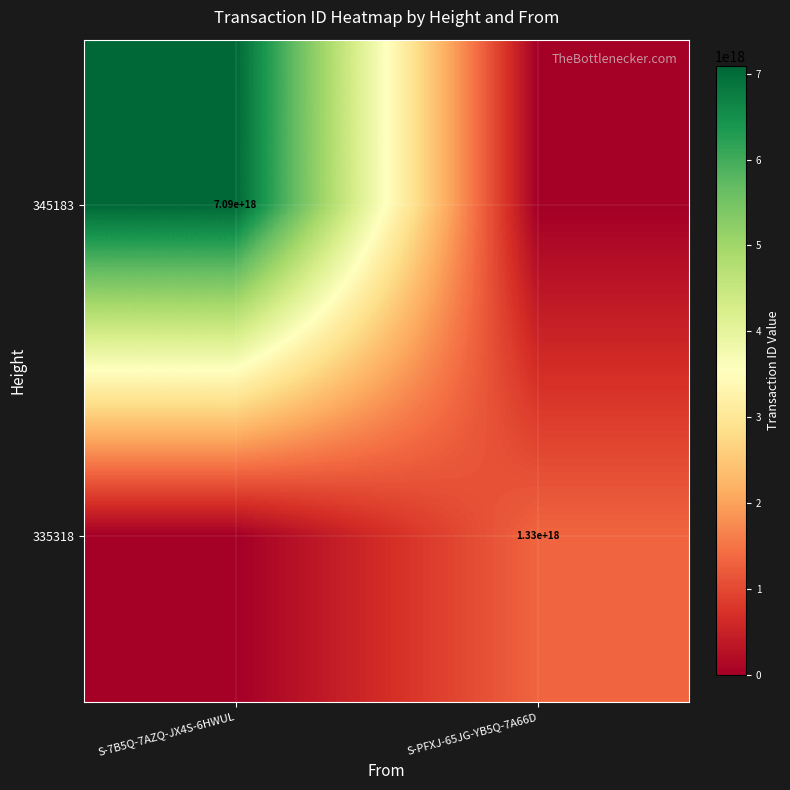

At which category does the chart reach its minimum across all series?

S-PFXJ-65JG-YB5Q-7A66D